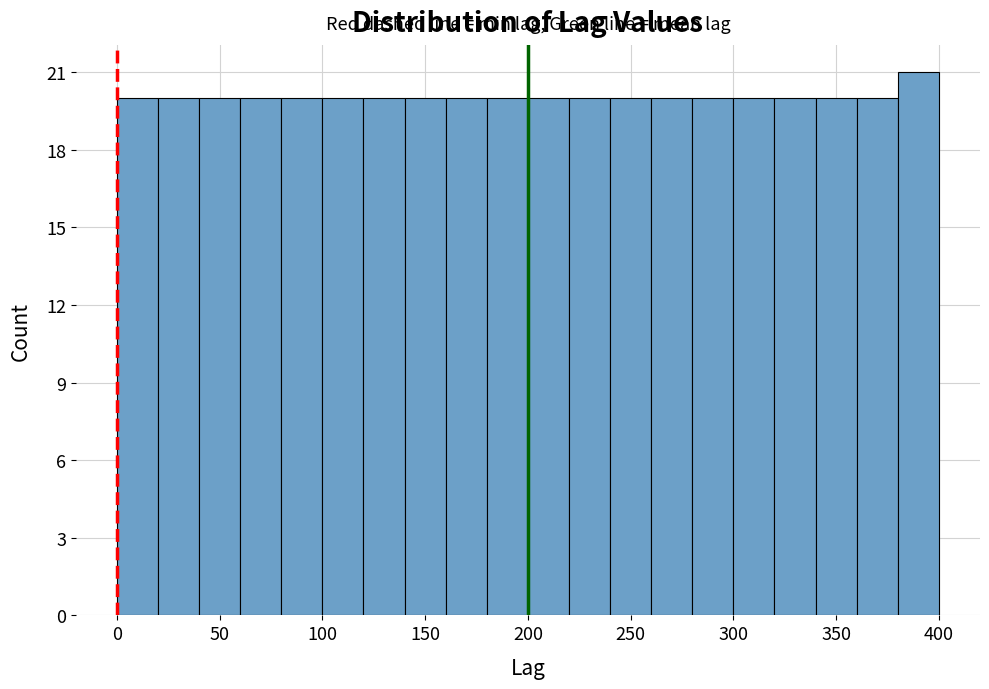

Over which range of the x-axis is the bar tallest?

380 to 400